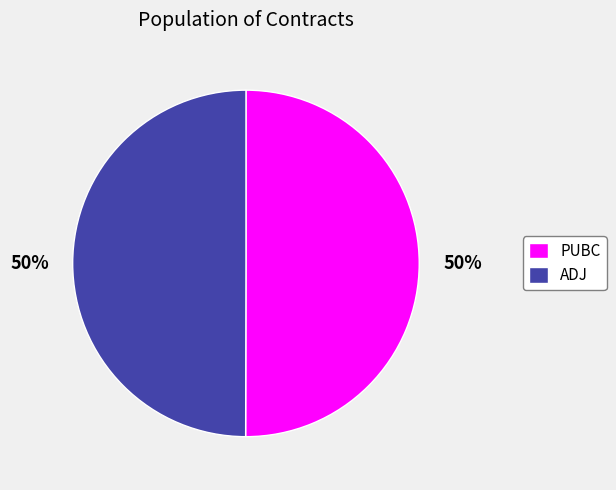

How many slices are in this pie chart?

2